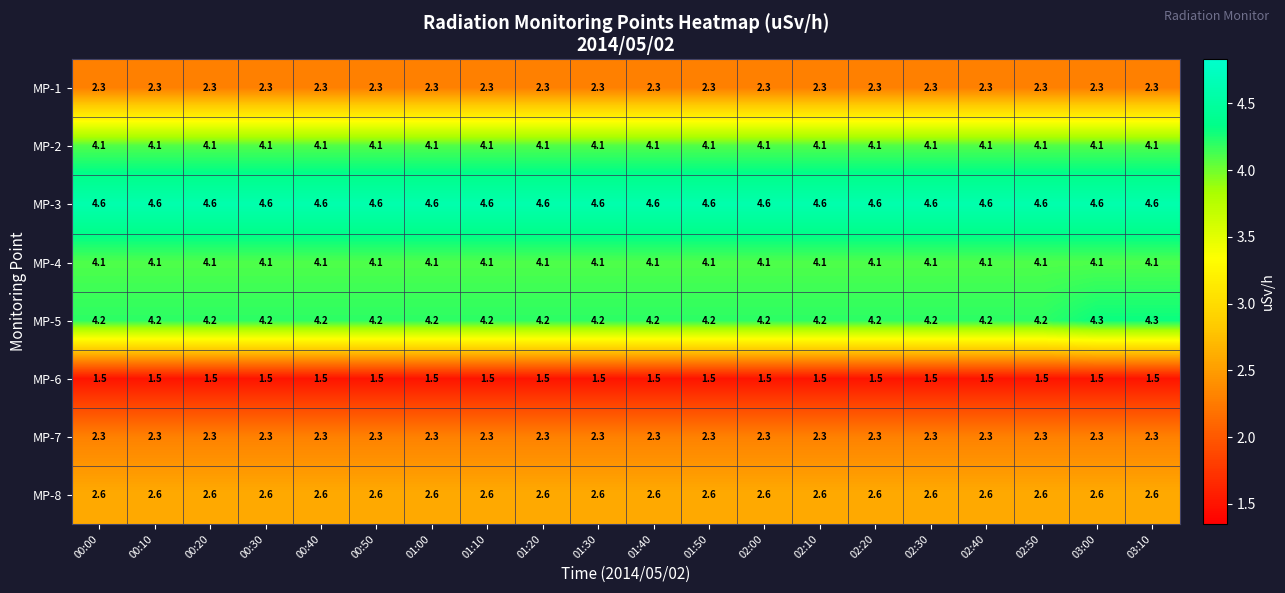

What is the spread (max minus min) of values at 01:30?

3.1